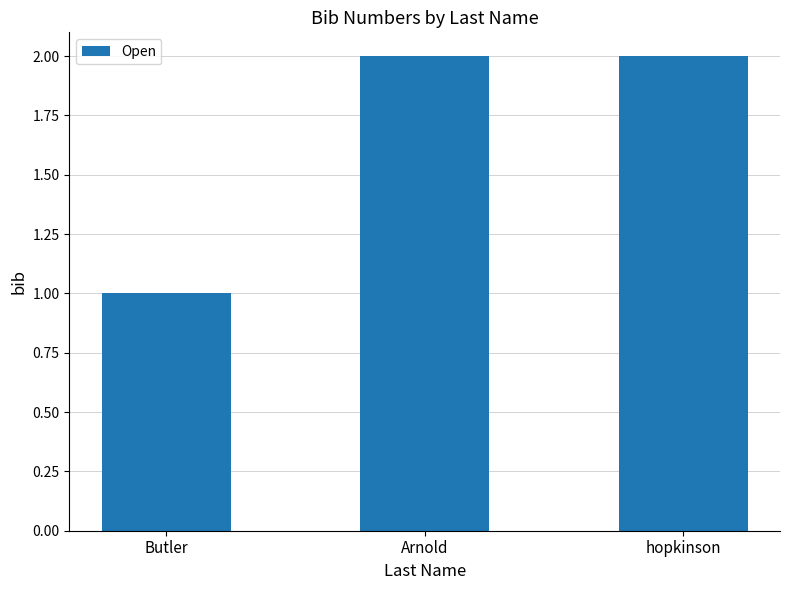

What is the sum of the values at Arnold and Butler?

3